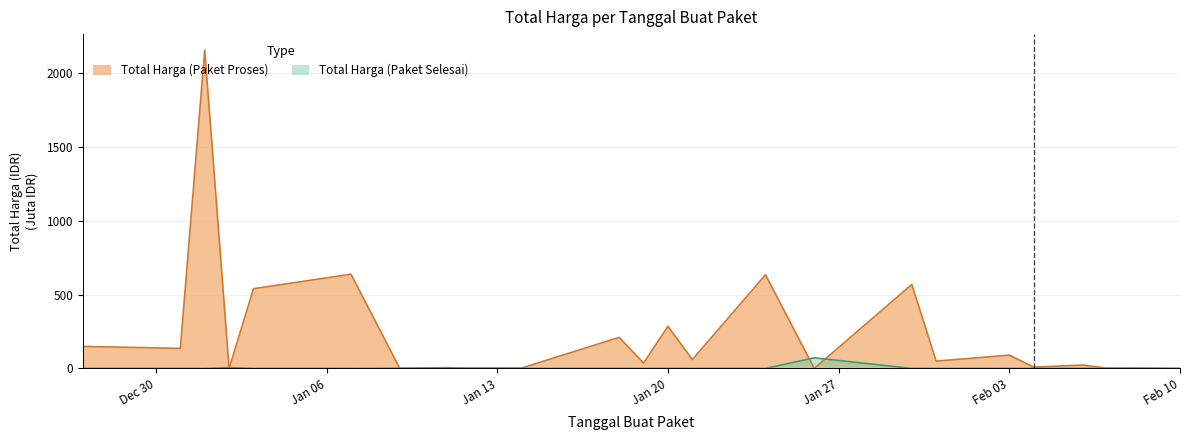

What are all the series names shown in the legend?

Total Harga (Paket Proses), Total Harga (Paket Selesai)